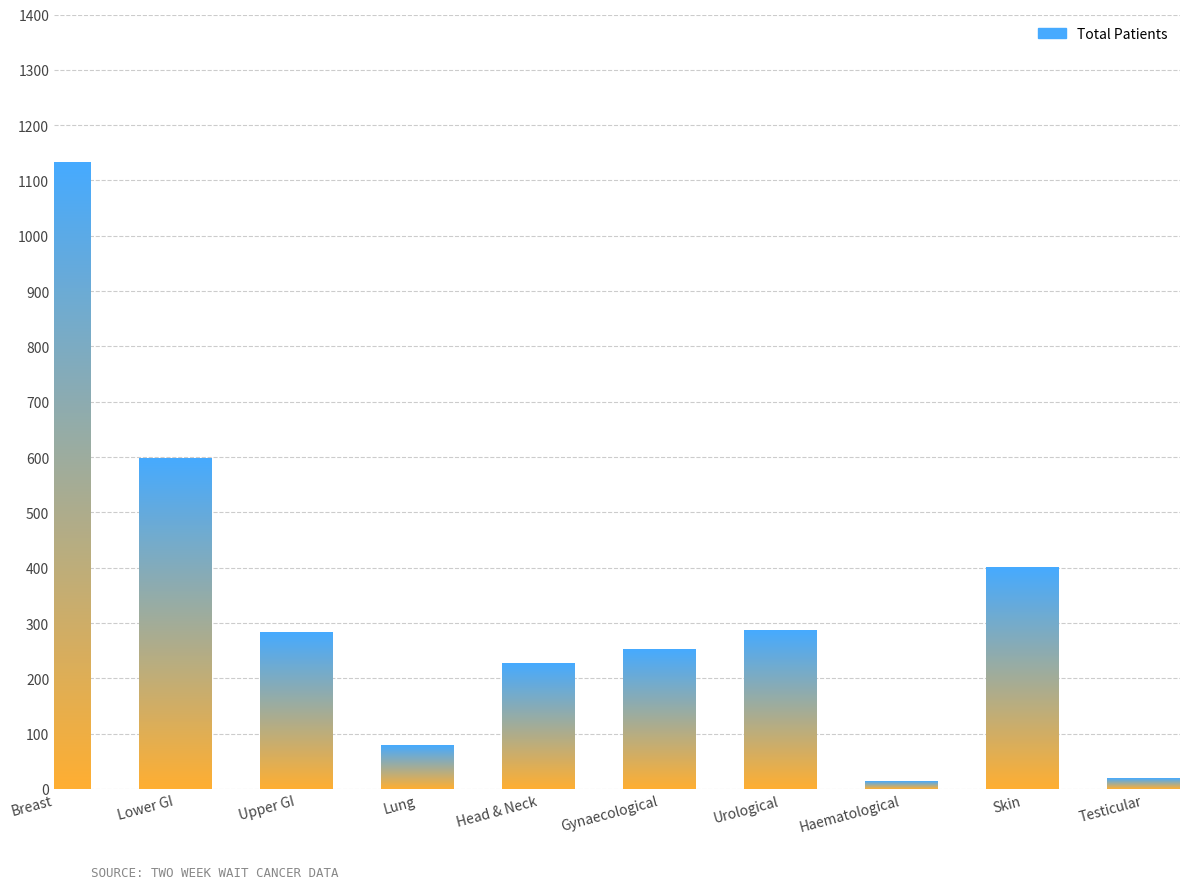

The chart shows a value of 84 at Head & Neck. True or false?

False